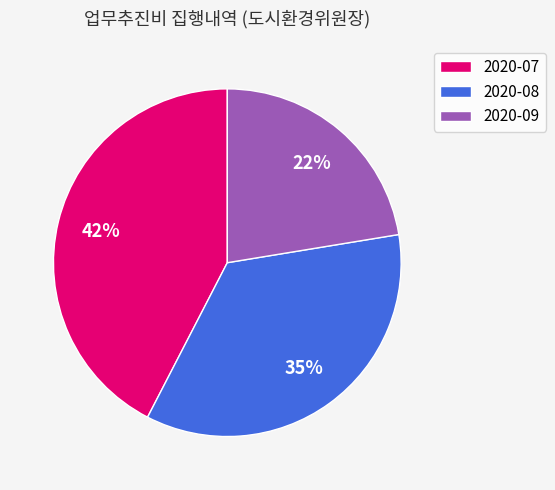

To the nearest percent, what portion does 2020-08 represent?

35%